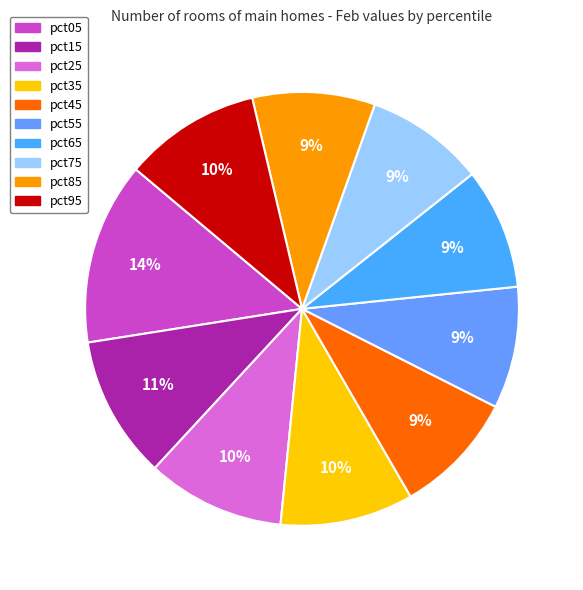

Combined, what portion of the pie is pct25 and pct05?

23.9%